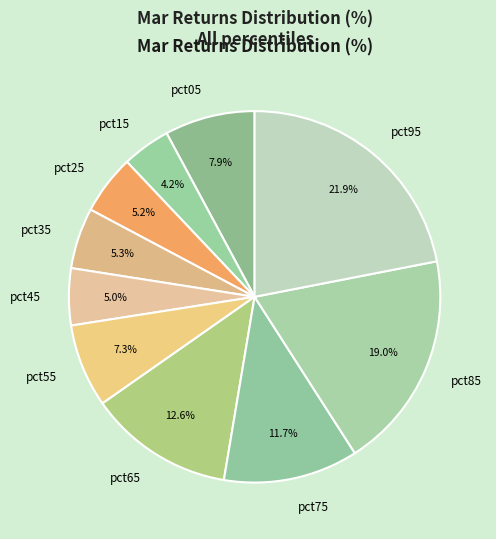

Is it true that pct55 is 7% of the pie?

True